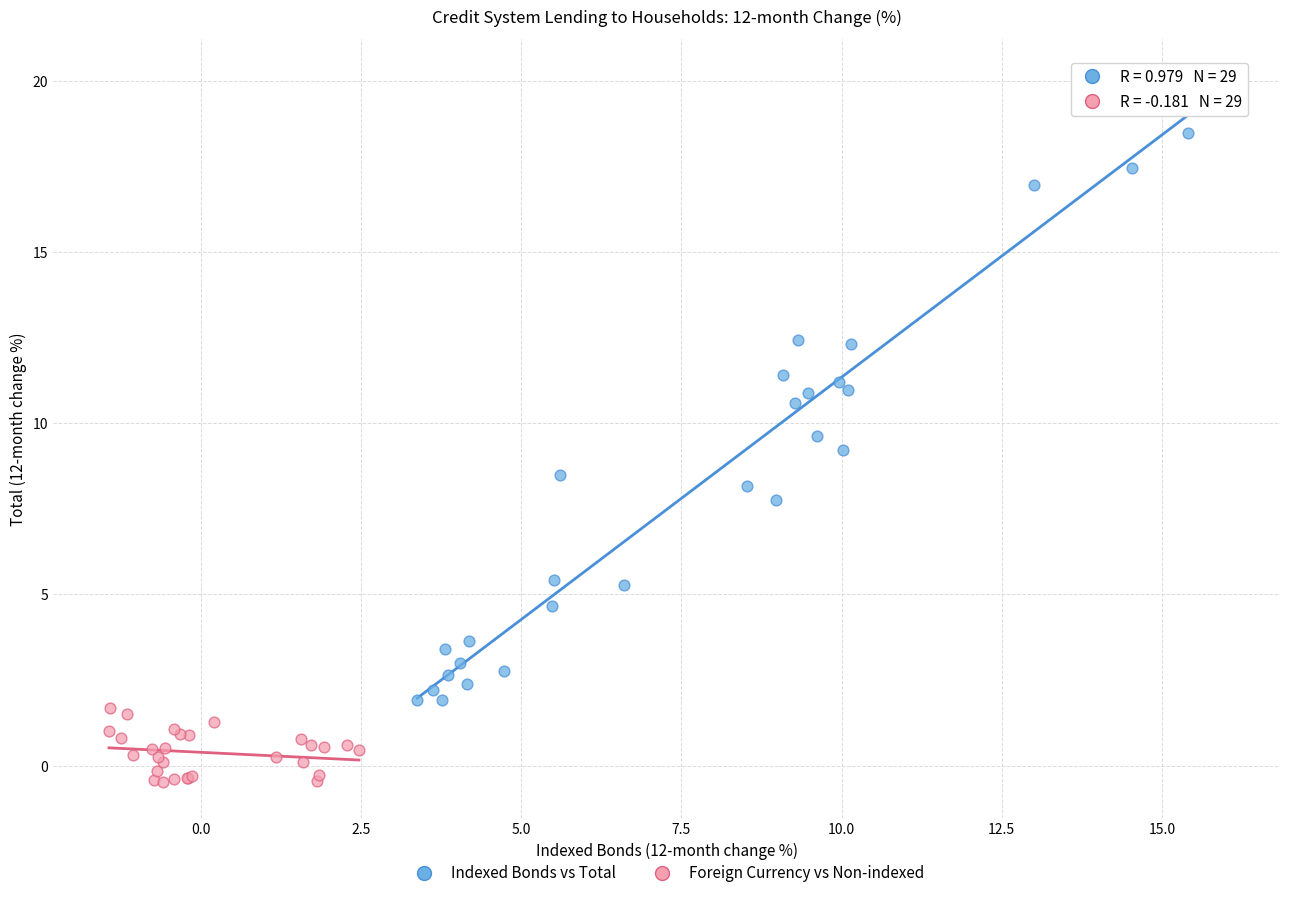

Which series contains the lowest Y value?

Foreign Currency vs Non-indexed